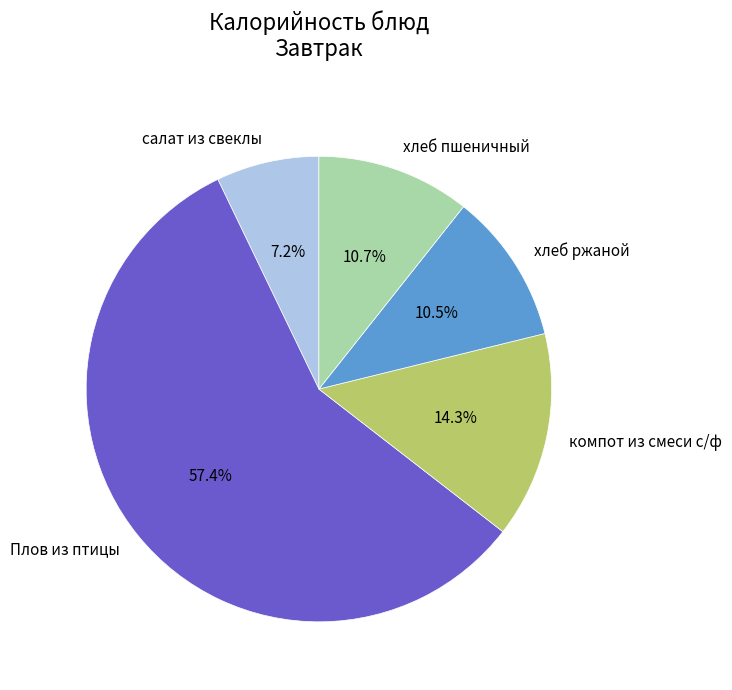

To the nearest percent, what is the difference between the largest and smallest slice percentages?

50%